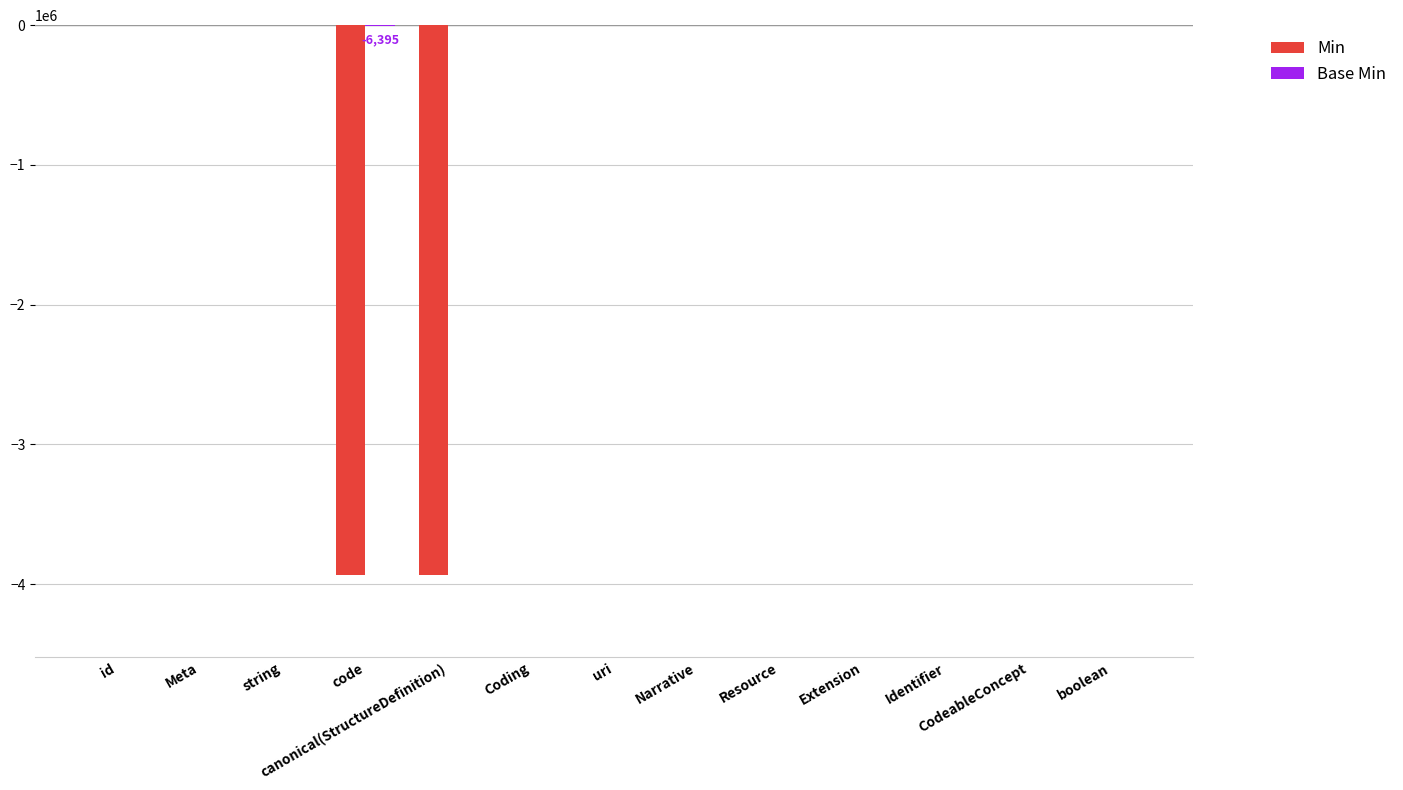

Which series changed the most between id and code?

Min